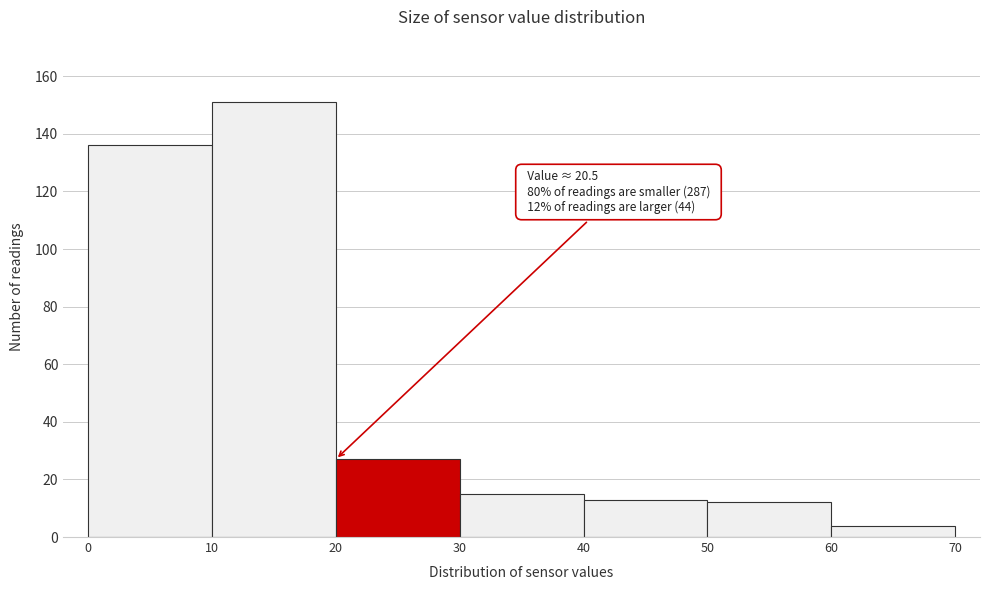

Over which range of the x-axis is the bar tallest?

10 to 20